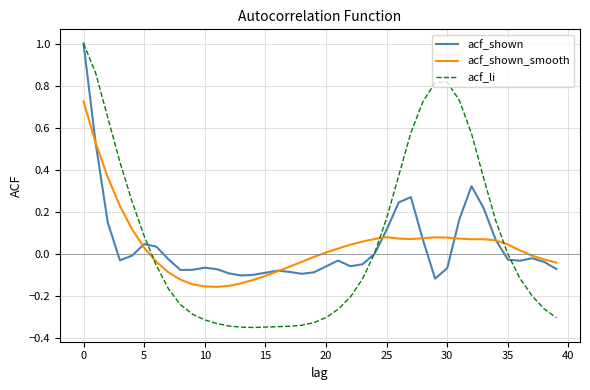

Which series has the largest range (max minus min)?

acf_li